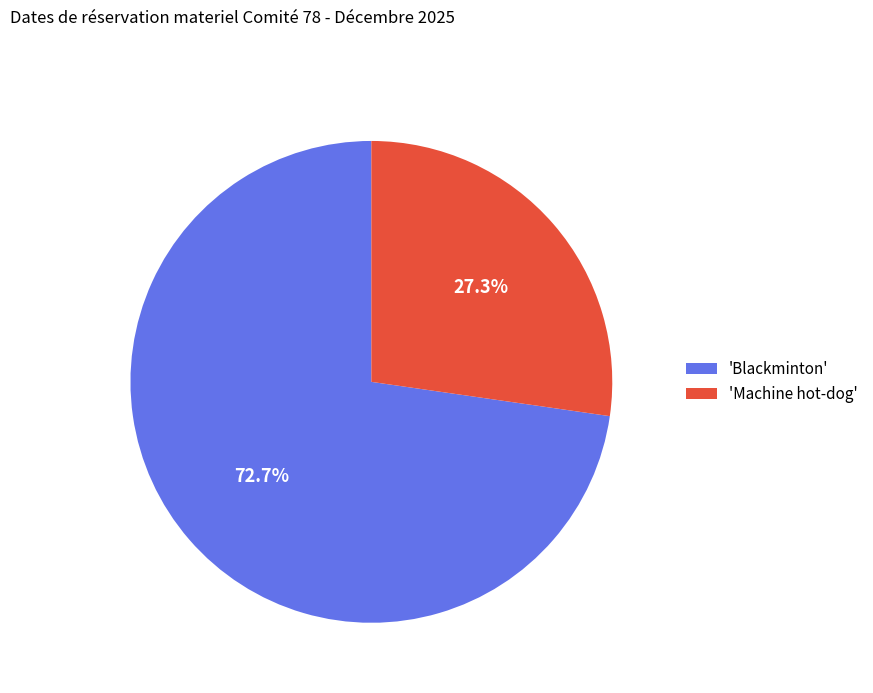

How many segments does this pie chart have?

2